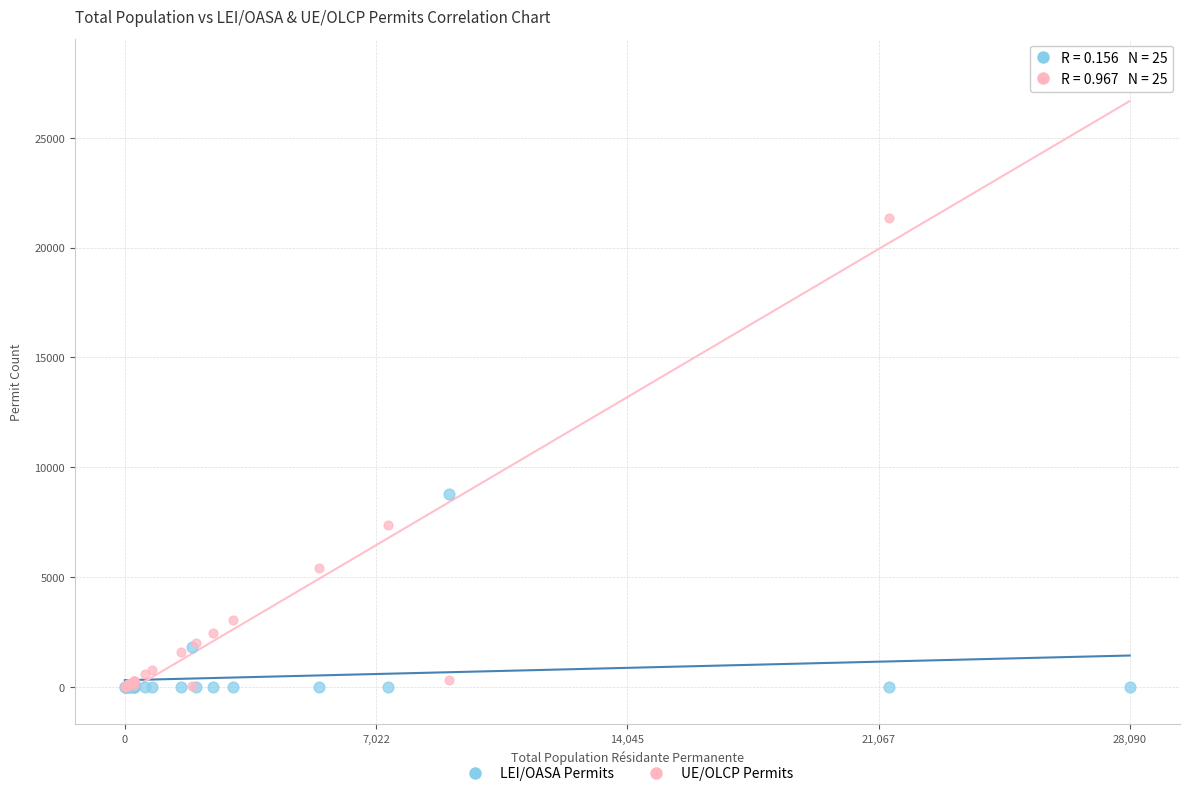

In the UE/OLCP Permits series, what Y value is closest to 14045?

7371